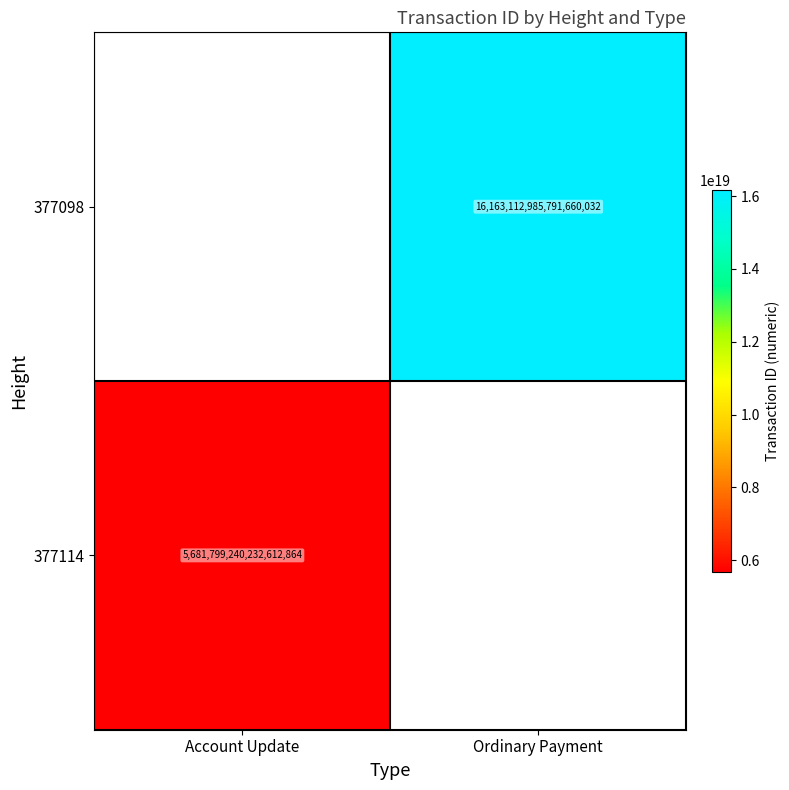

Is it true that 377098 equals 11035904507287814144 at Ordinary Payment?

False